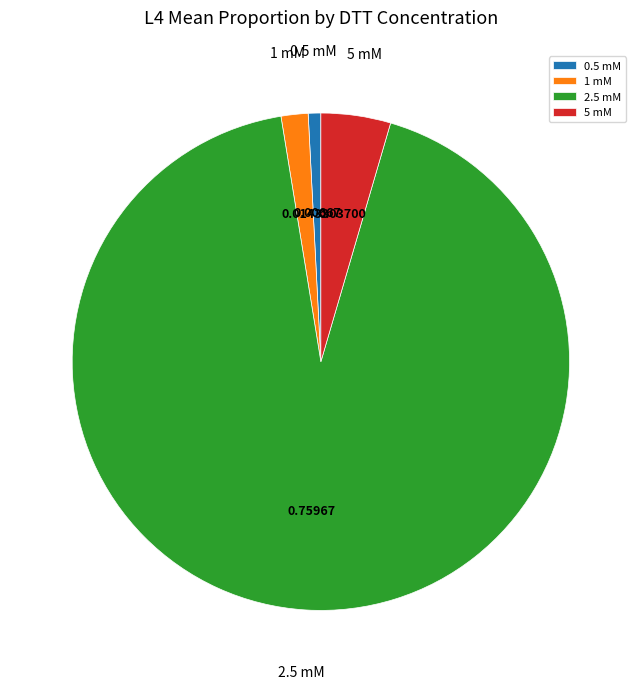

Which slice is the smallest?

0.5 mM